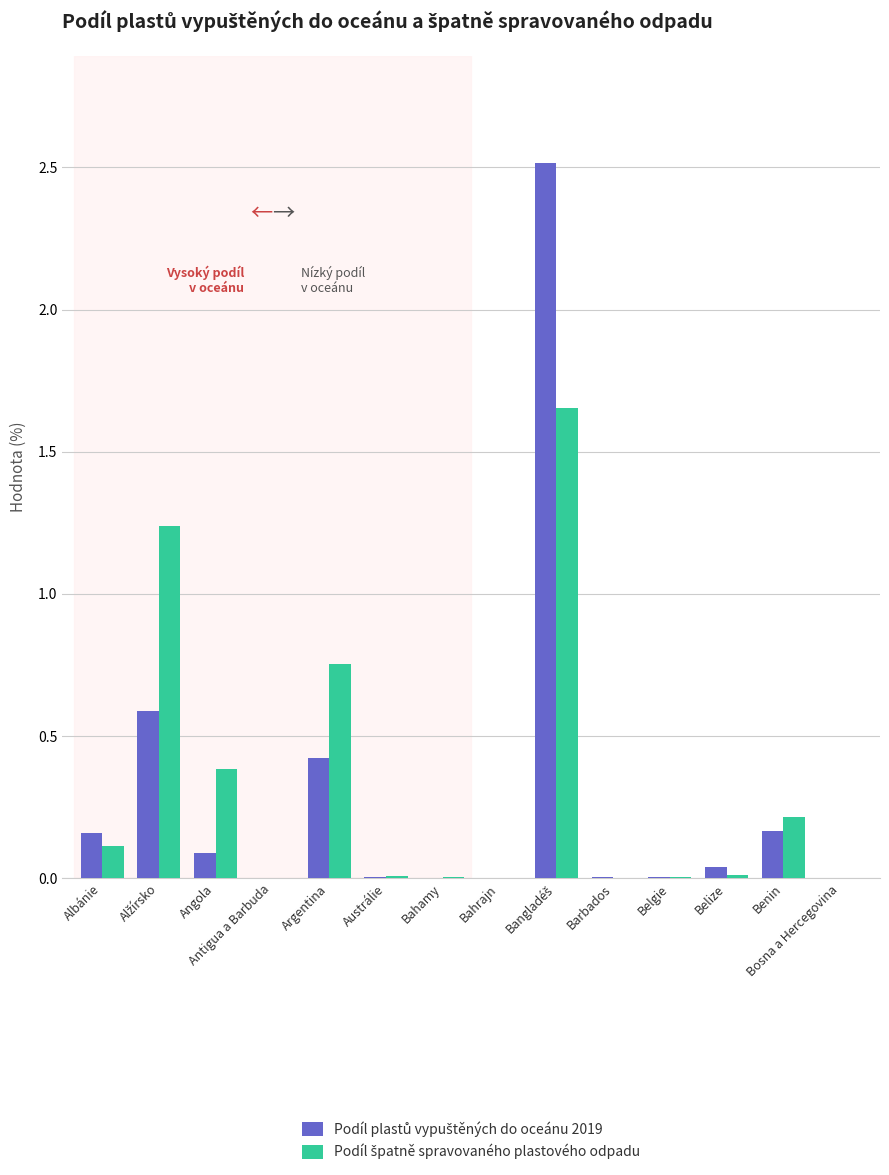

The value of Podíl plastů vypuštěných do oceánu 2019 at Argentina is 0.4. True or false?

True